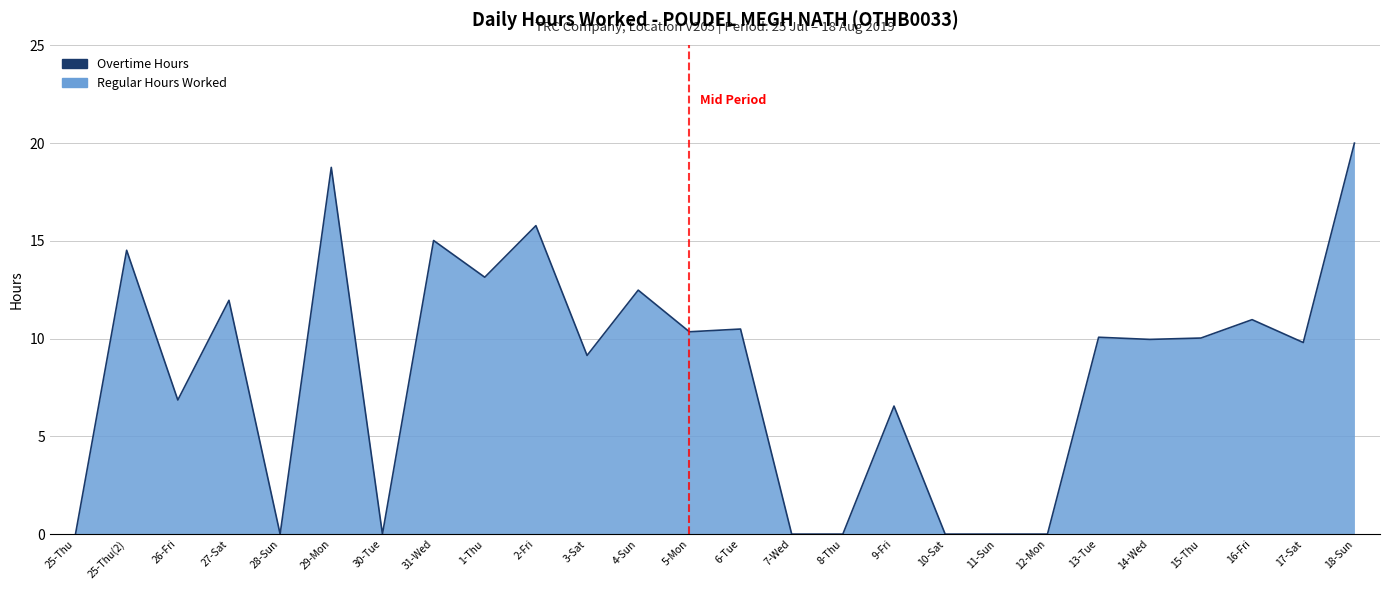

At which label does the data first exceed 10?

25-Thu(2)